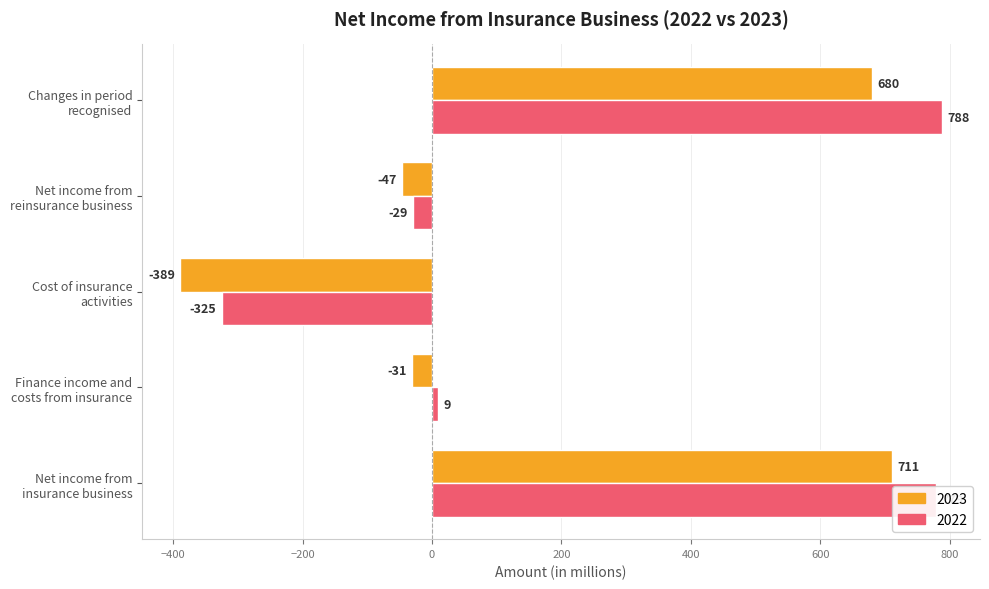

Where is 2023 nearest to the value 161?

Finance income and
costs from insurance